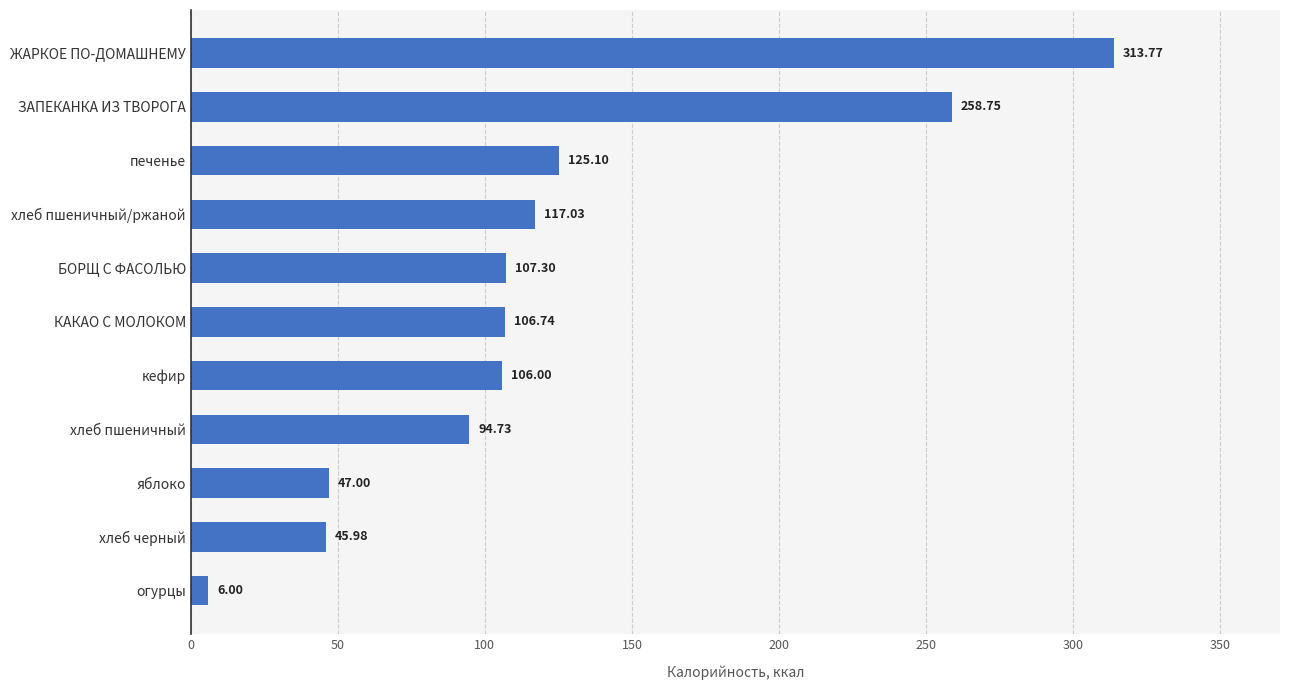

What is the sum of all values?

1328.4